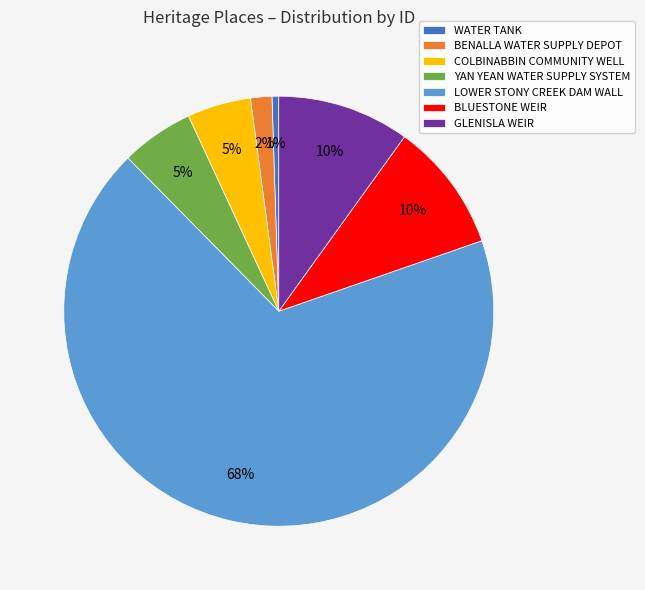

True or false: BENALLA WATER SUPPLY DEPOT accounts for 2% of the total.

True